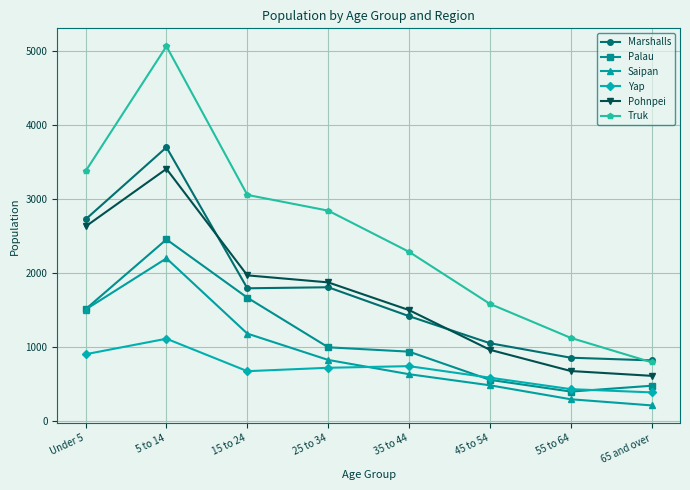

What is the greatest value displayed?

5066